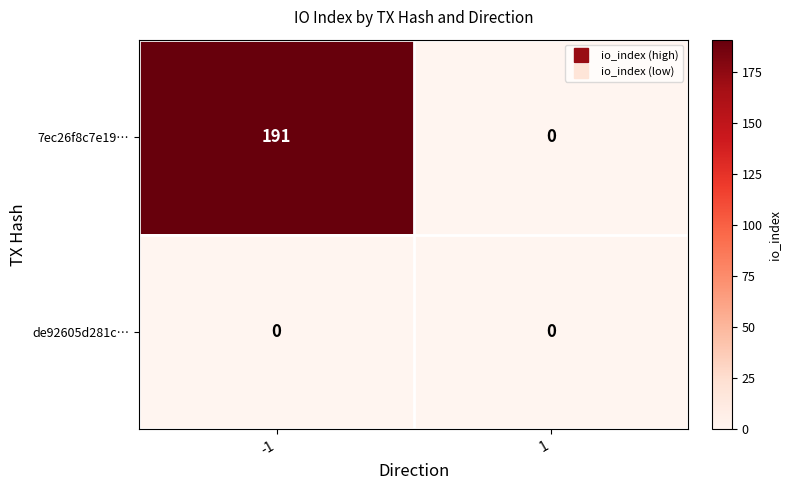

What is the sum of all 7ec26f8c7e19… values?

191